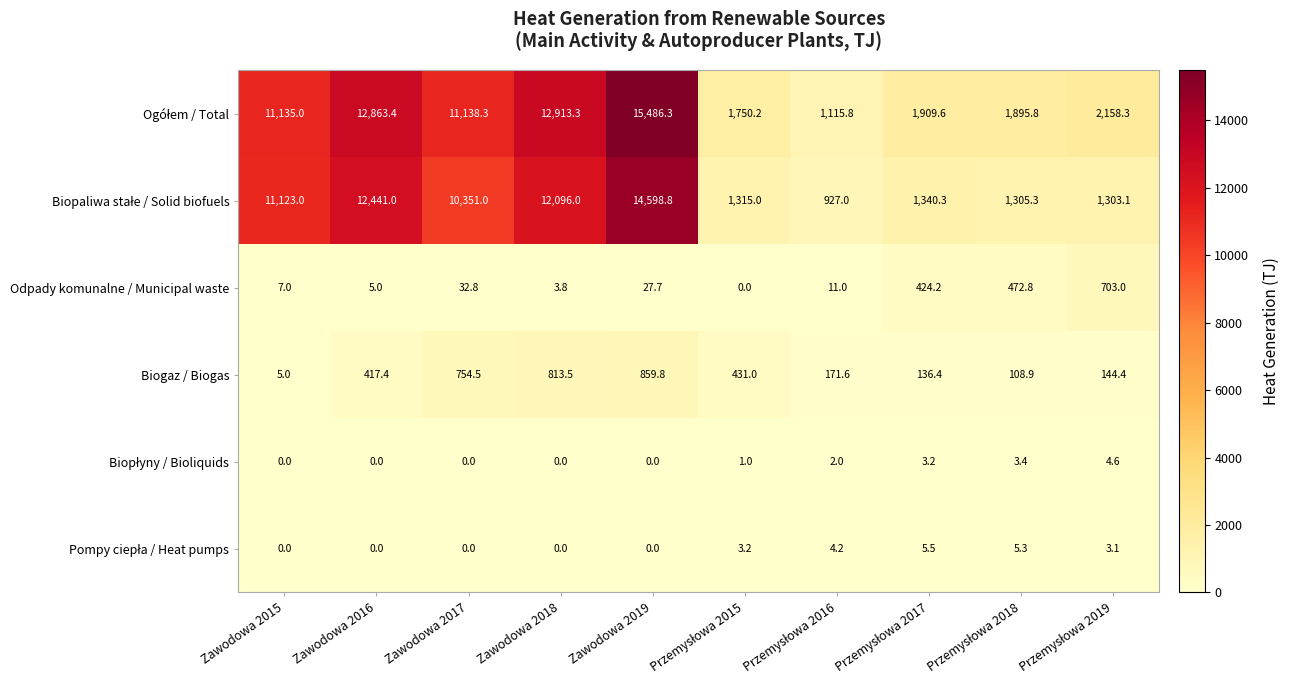

Where does the Odpady komunalne / Municipal waste series first go above 27?

Zawodowa 2017